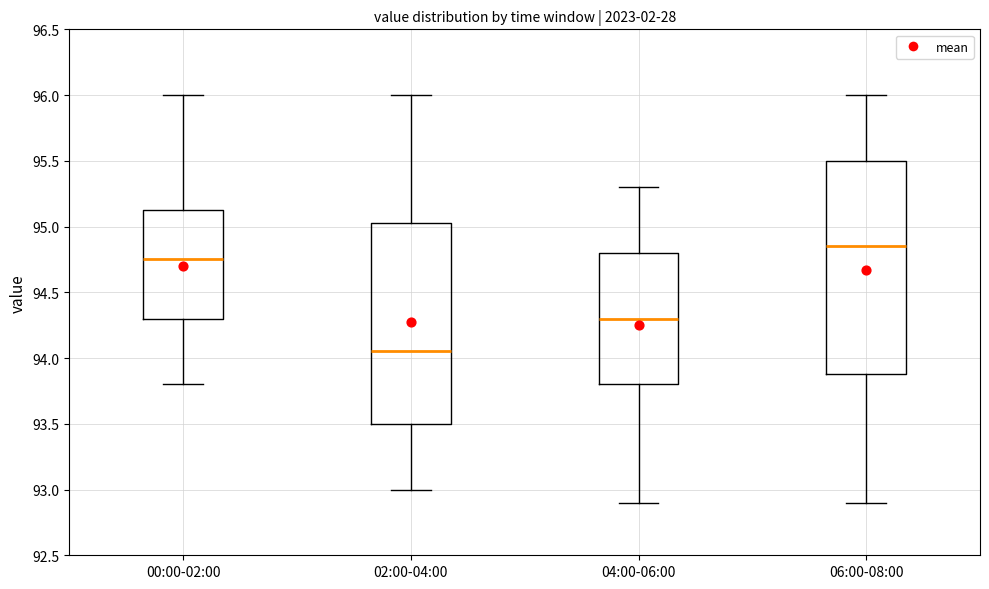

Reading left to right, read every box against the y-axis: the position of its median line, the range the box covers, and the ends of its whiskers. The values are not printed on the chart, so give them approximately, as read against the axis.

00:00-02:00: median 94.75, box 94.30 to 95.15, whiskers 93.80 to 96.00
02:00-04:00: median 94.05, box 93.50 to 95.05, whiskers 93.00 to 96.00
04:00-06:00: median 94.30, box 93.80 to 94.80, whiskers 92.90 to 95.30
06:00-08:00: median 94.85, box 93.90 to 95.50, whiskers 92.90 to 96.00